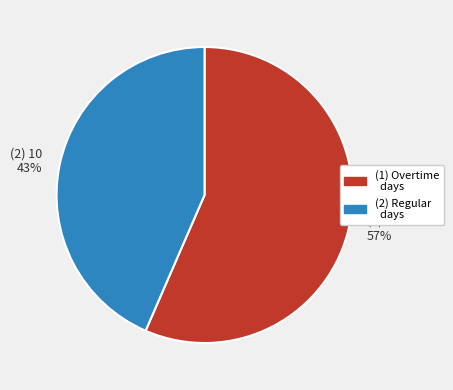

To the nearest percent, what is the average slice percentage?

50%